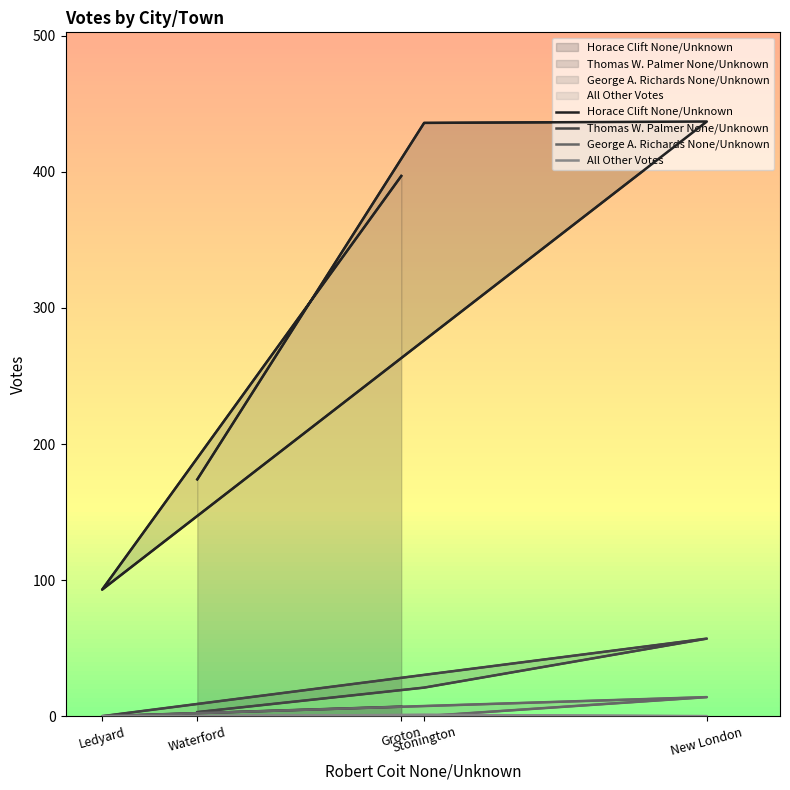

True or false: Thomas W. Palmer None/Unknown and All Other Votes intersect in this chart.

False